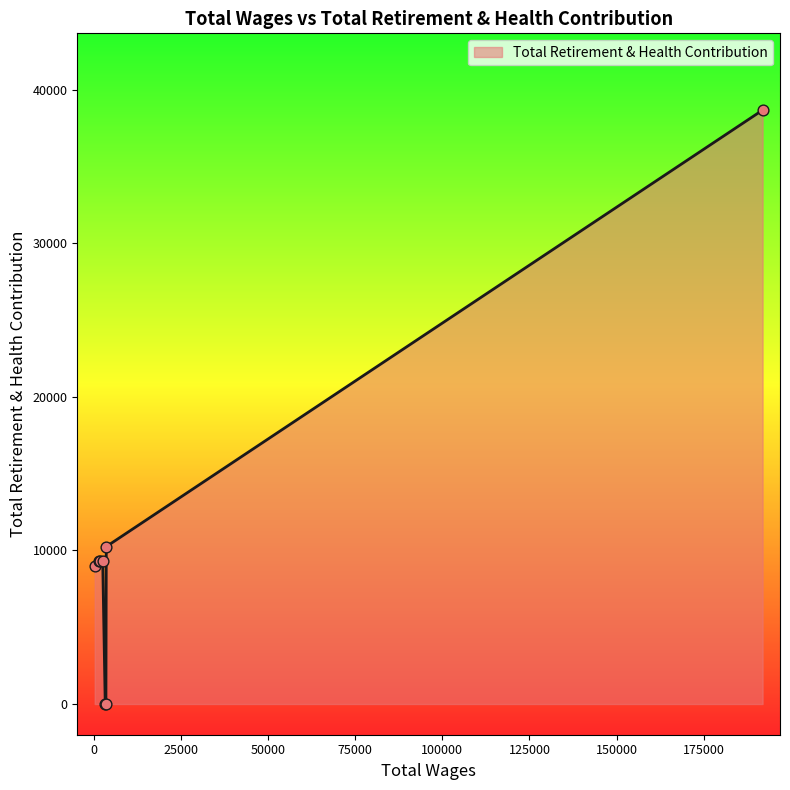

What is the greatest value displayed?

38670